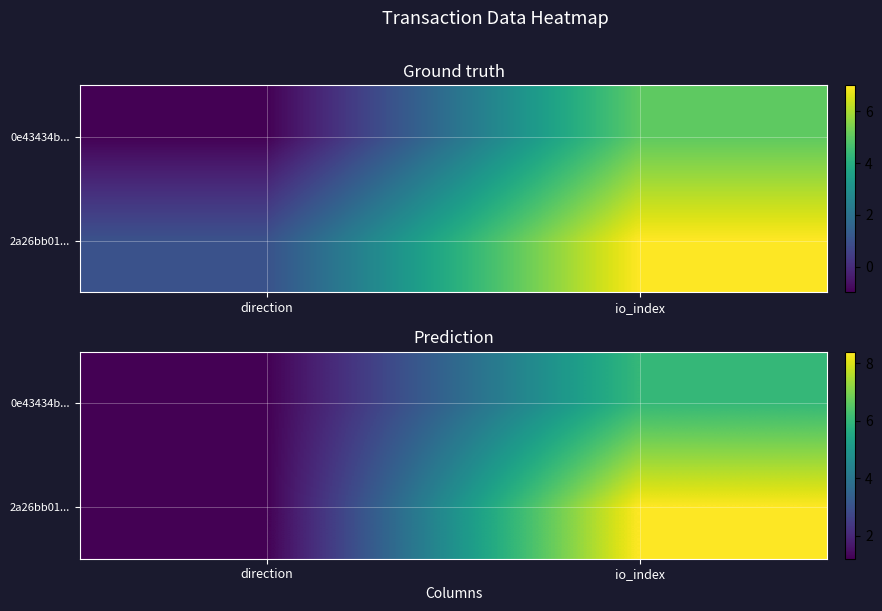

At direction, list the series in order from smallest to largest.

0e43434b..., 2a26bb01...